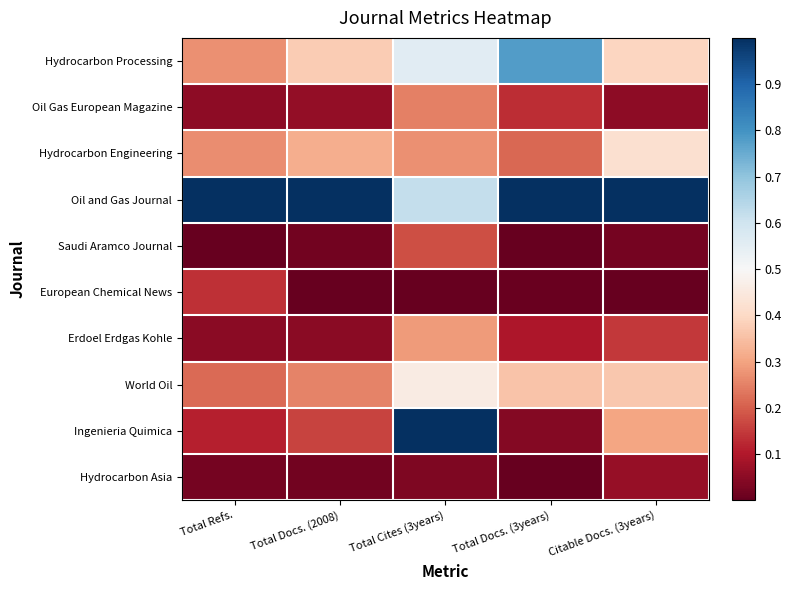

Reading left to right, transcribe all the data shown in this chart.

Hydrocarbon Processing: Total Refs.=0.3	Total Docs. (2008)=0.4	Total Cites (3years)=0.6	Total Docs. (3years)=0.8	Citable Docs. (3years)=0.4
Oil Gas European Magazine: Total Refs.=0.1	Total Docs. (2008)=0.1	Total Cites (3years)=0.2	Total Docs. (3years)=0.1	Citable Docs. (3years)=0.1
Hydrocarbon Engineering: Total Refs.=0.3	Total Docs. (2008)=0.3	Total Cites (3years)=0.3	Total Docs. (3years)=0.2	Citable Docs. (3years)=0.4
Oil and Gas Journal: Total Refs.=1.0	Total Docs. (2008)=1.0	Total Cites (3years)=0.6	Total Docs. (3years)=1.0	Citable Docs. (3years)=1.0
Saudi Aramco Journal: Total Refs.=0.0	Total Docs. (2008)=0.0	Total Cites (3years)=0.2	Total Docs. (3years)=0.0	Citable Docs. (3years)=0.0
European Chemical News: Total Refs.=0.1	Total Docs. (2008)=0.0	Total Cites (3years)=0.0	Total Docs. (3years)=0.0	Citable Docs. (3years)=0.0
Erdoel Erdgas Kohle: Total Refs.=0.1	Total Docs. (2008)=0.0	Total Cites (3years)=0.3	Total Docs. (3years)=0.1	Citable Docs. (3years)=0.1
World Oil: Total Refs.=0.2	Total Docs. (2008)=0.3	Total Cites (3years)=0.5	Total Docs. (3years)=0.4	Citable Docs. (3years)=0.4
Ingenieria Quimica: Total Refs.=0.1	Total Docs. (2008)=0.2	Total Cites (3years)=1.0	Total Docs. (3years)=0.0	Citable Docs. (3years)=0.3
Hydrocarbon Asia: Total Refs.=0.0	Total Docs. (2008)=0.0	Total Cites (3years)=0.0	Total Docs. (3years)=0.0	Citable Docs. (3years)=0.1